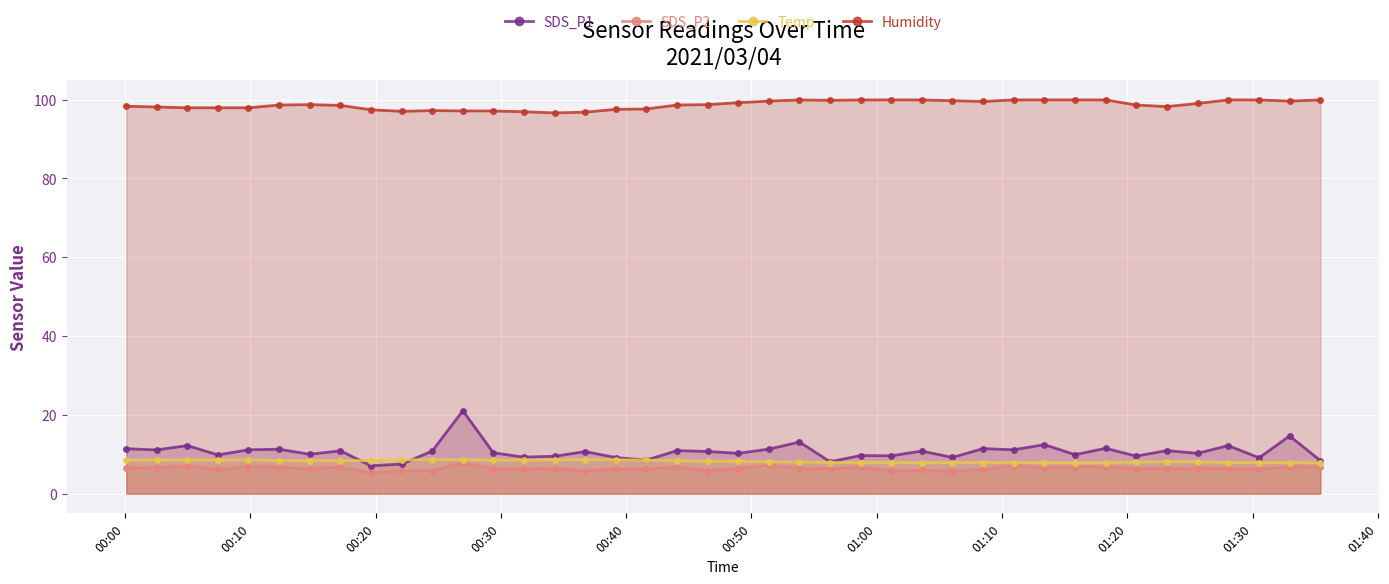

What is the sum of all SDS_P2 values?

256.4